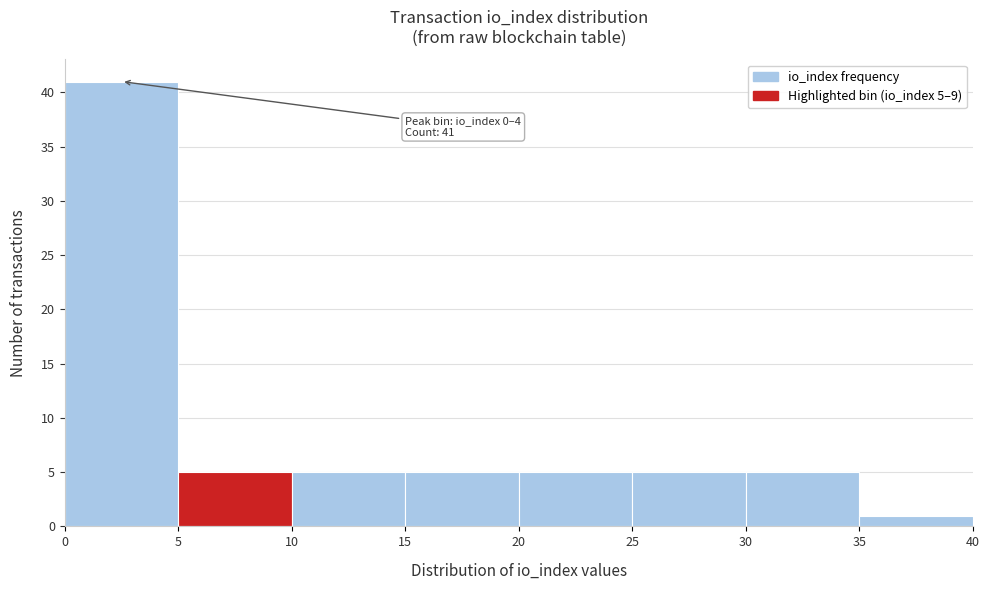

Over which range of the x-axis is the bar tallest?

0 to 5